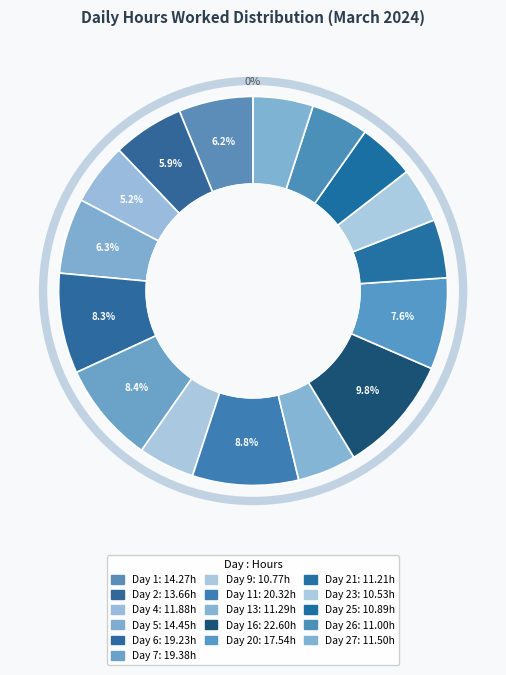

Does Day 9 represent more than half of the total?

No